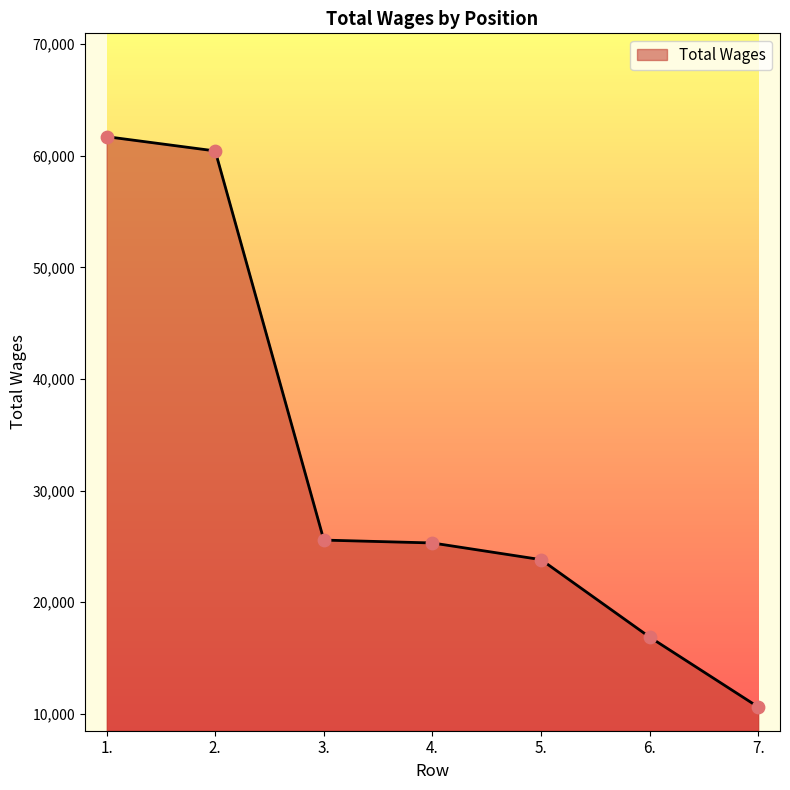

Which has a higher value, 3. or 6.?

3.